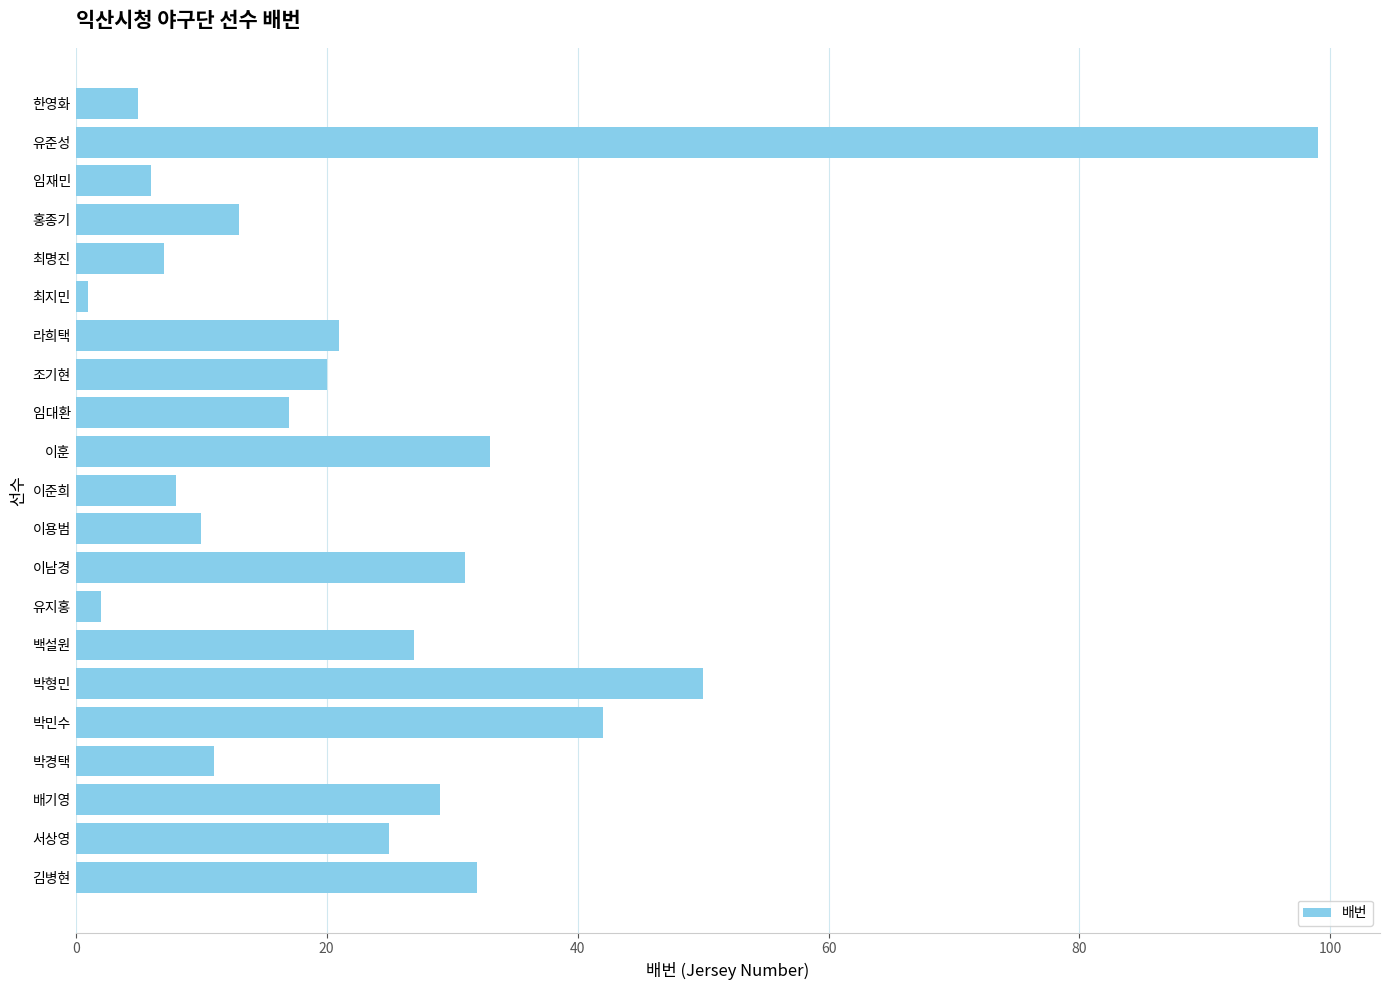

What is the ratio of the value at 김병현 to the value at 홍종기?

2.5